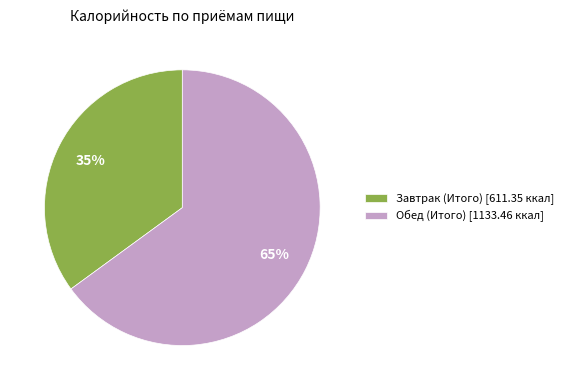

Which category has the biggest portion of the pie?

Обед (Итого)